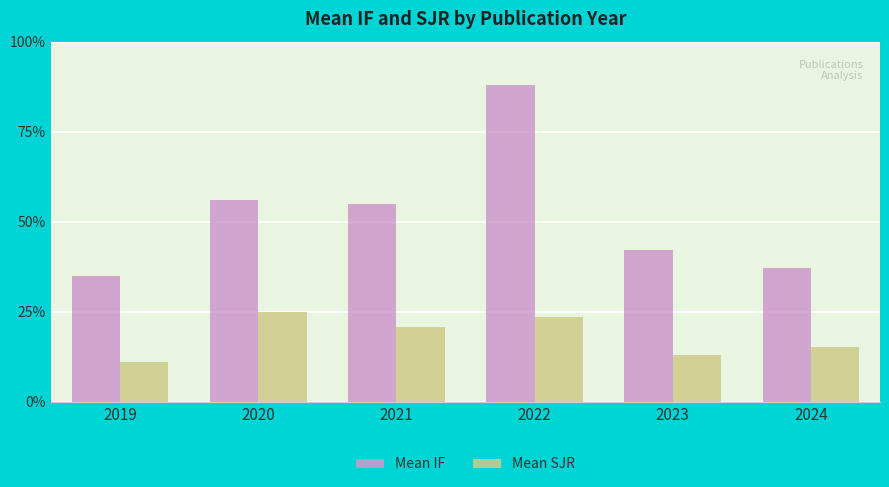

Read the Mean SJR value at 2021.

1.9